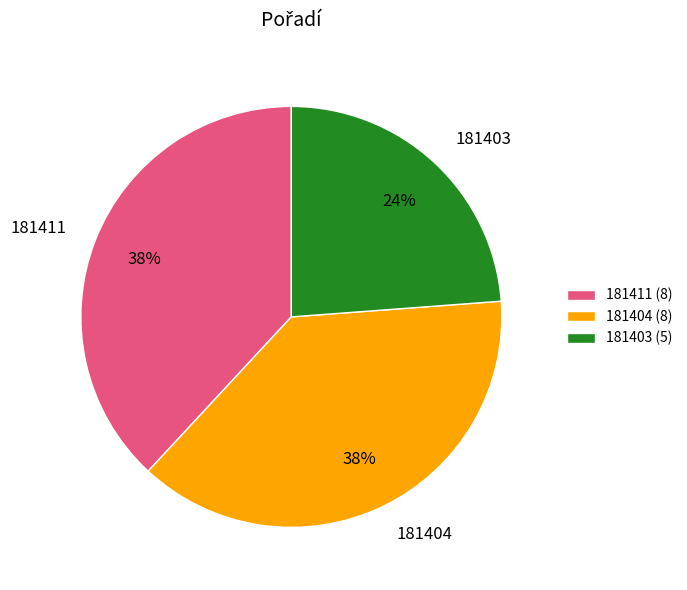

To the nearest percent, what is the difference between the largest and smallest slice percentages?

14%